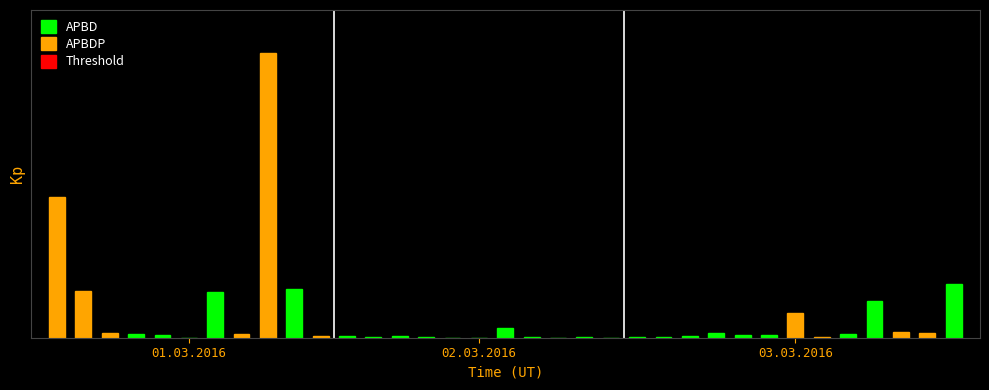

Is it true that the value at 73894 is 23649813?

False